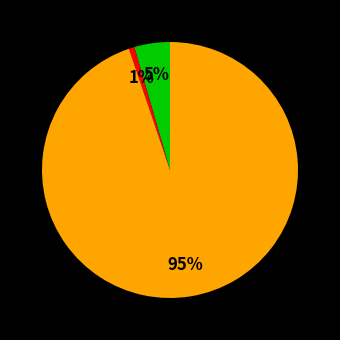

To the nearest percent, what is the average slice percentage?

33%